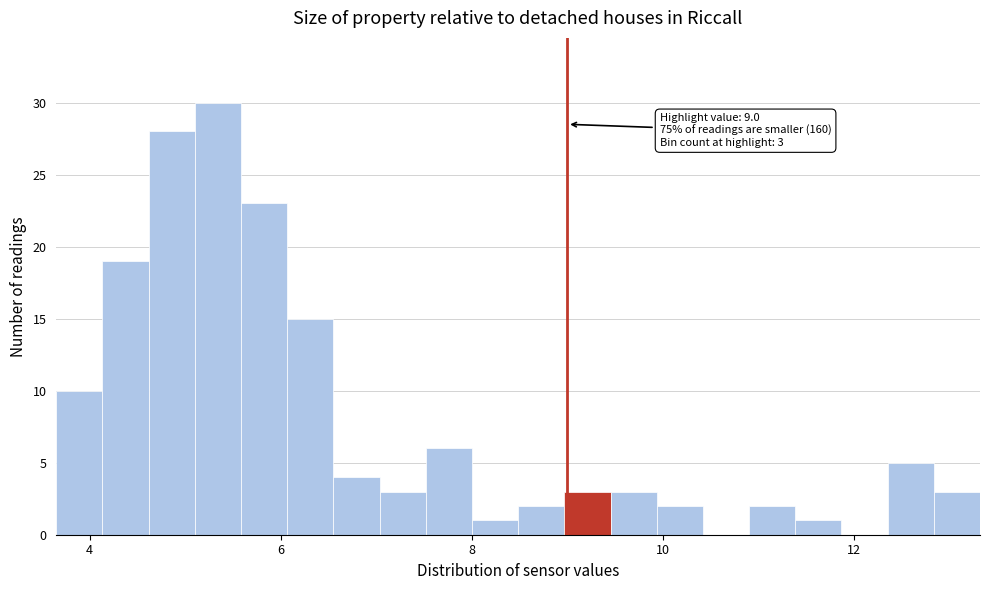

Read against the x-axis, roughly where is the centre of the tallest bar?

5.4